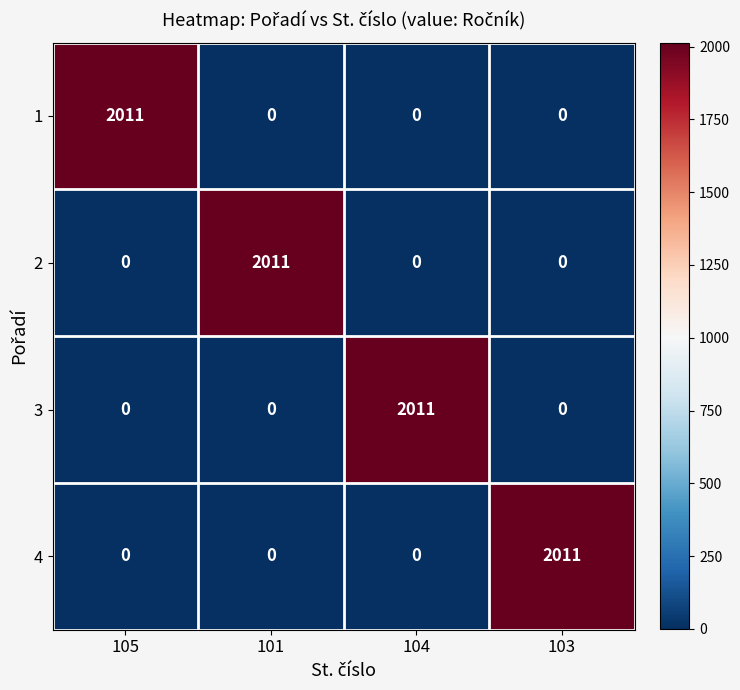

Reading left to right, what are all the values shown in this chart?

1: 2011	0	0	0
2: 0	2011	0	0
3: 0	0	2011	0
4: 0	0	0	2011